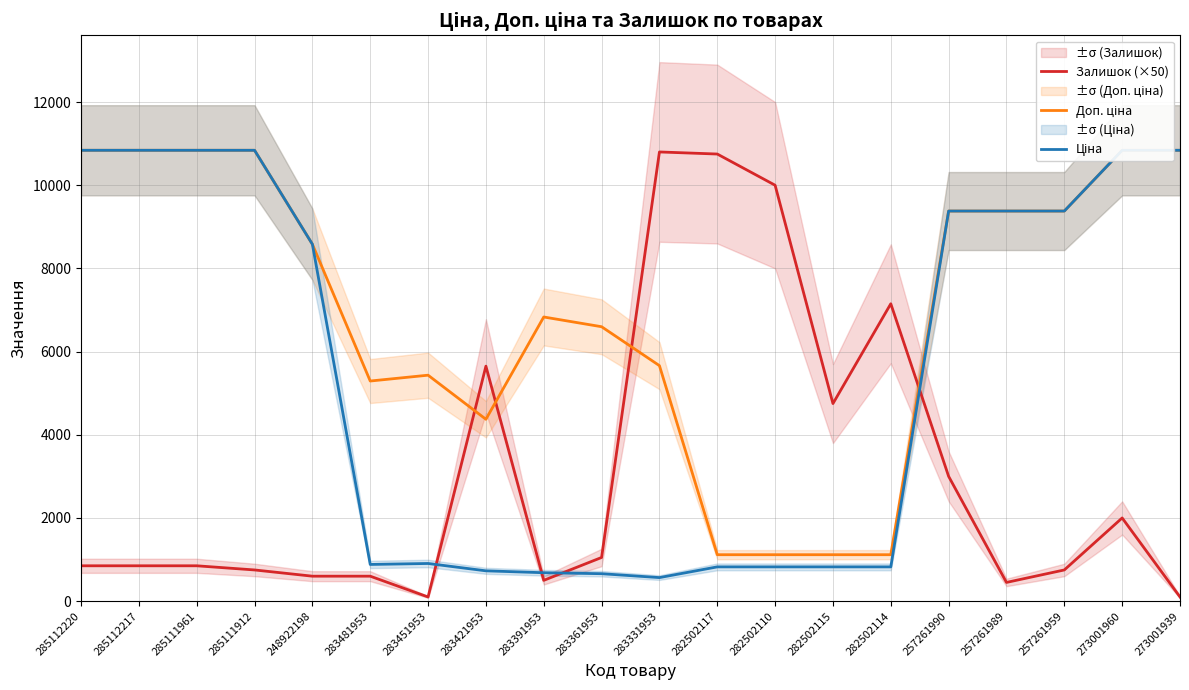

Rank the series at 273001960 from highest to lowest value.

Доп. ціна, Ціна, Залишок (×50)